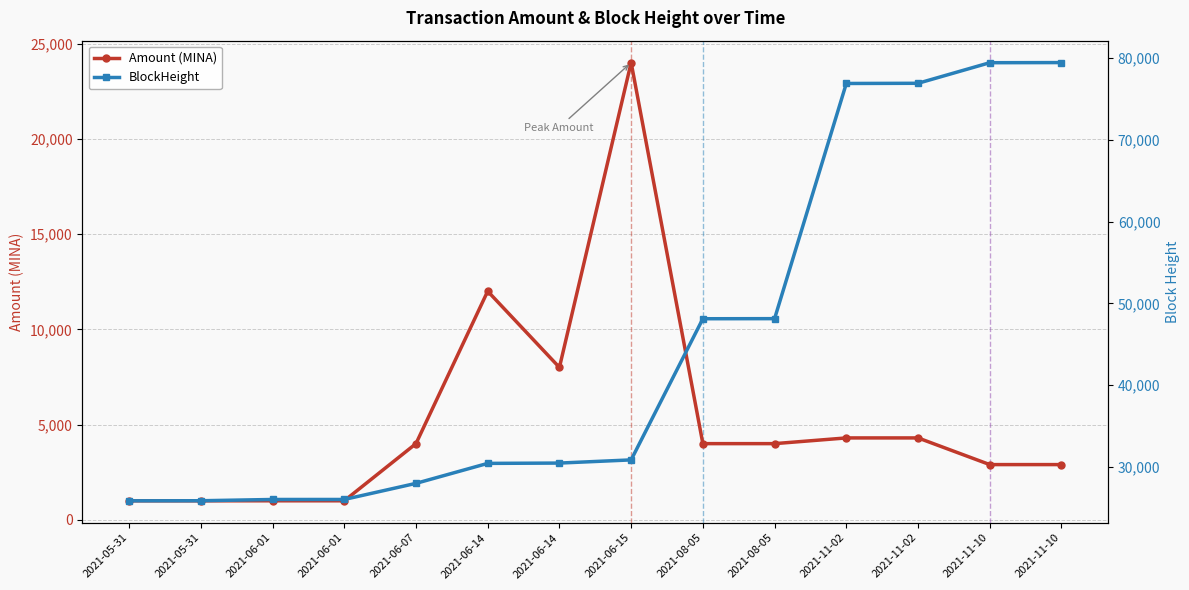

Reading left to right, transcribe all the data shown in this chart.

Amount (MINA): 2021-05-31=1000.0	2021-05-31=999.0	2021-06-01=1000.0	2021-06-01=1000.0	2021-06-07=4000.0	2021-06-14=12000.0	2021-06-14=8000.0	2021-06-15=24000.0	2021-08-05=4000.0	2021-08-05=4000.0	2021-11-02=4300.0	2021-11-02=4300.0	2021-11-10=2900.0	2021-11-10=2900.0
BlockHeight: 2021-05-31=25885.0	2021-05-31=25894.0	2021-06-01=26048.0	2021-06-01=26049.0	2021-06-07=28017.0	2021-06-14=30458.0	2021-06-14=30496.0	2021-06-15=30884.0	2021-08-05=48130.0	2021-08-05=48141.0	2021-11-02=76874.0	2021-11-02=76897.0	2021-11-10=79411.0	2021-11-10=79427.0